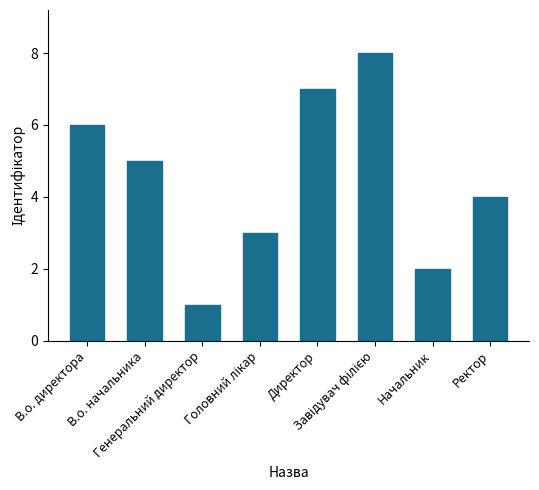

How many series are shown in this chart?

1